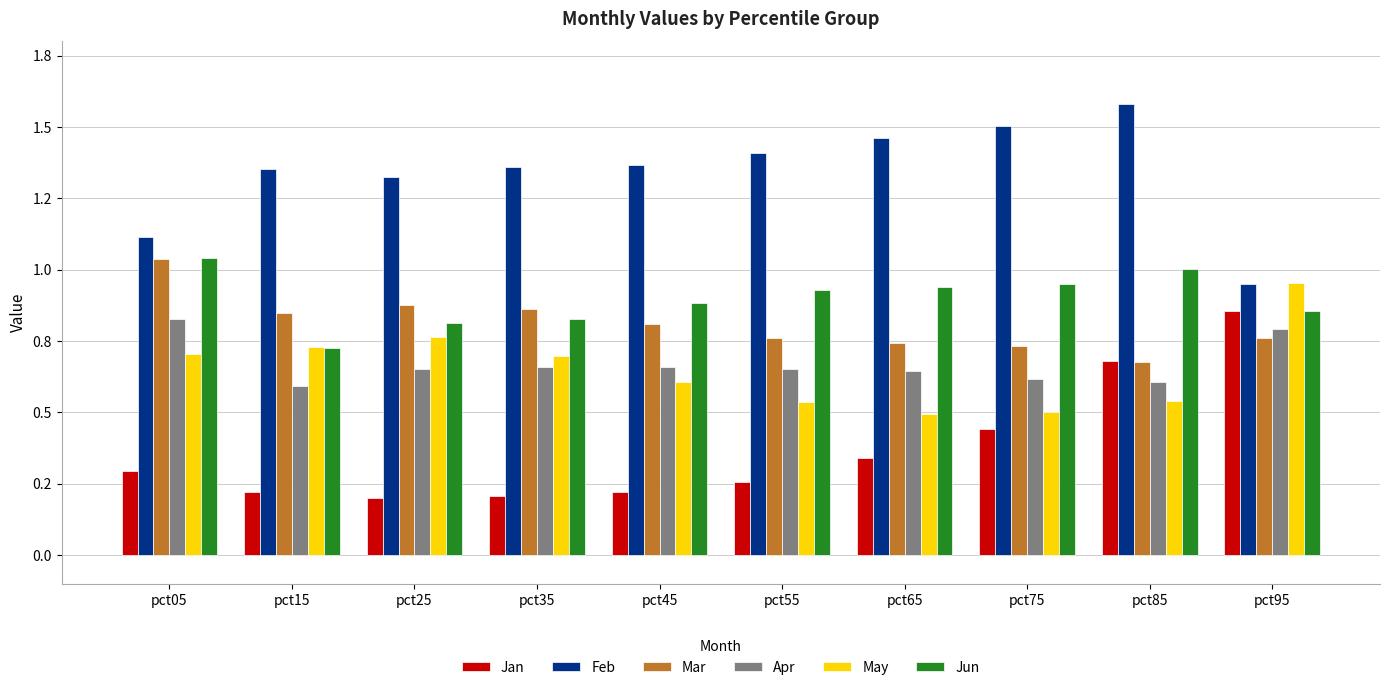

At which label is Jun closest to 0?

pct15